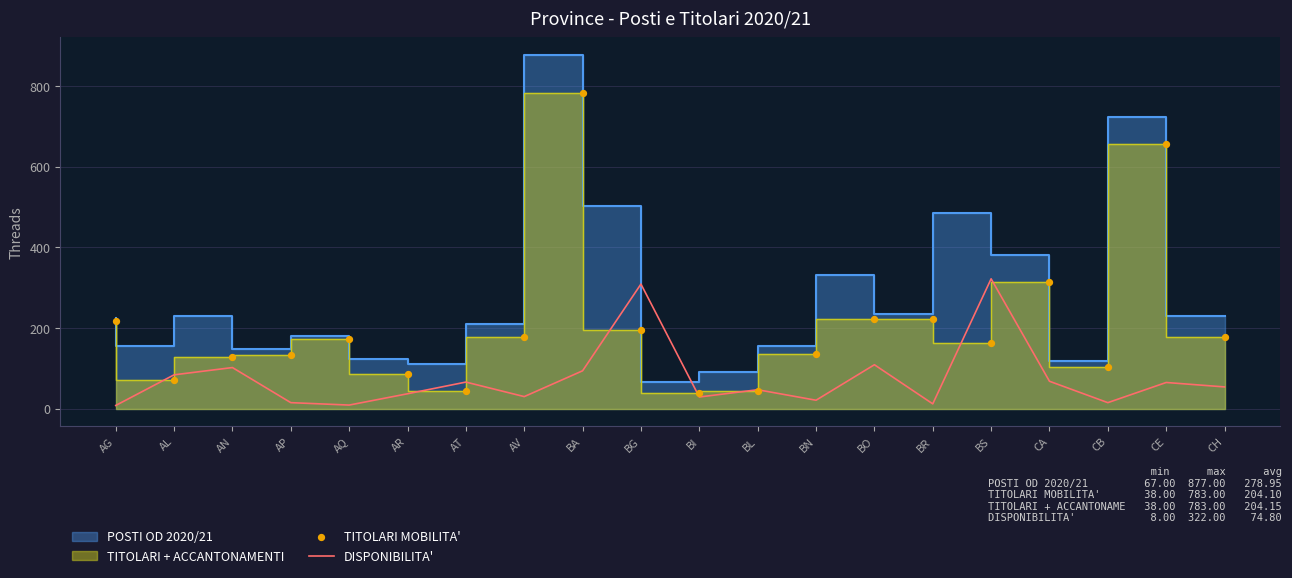

The DISPONIBILITA' series shows 309 at BG. True or false?

True